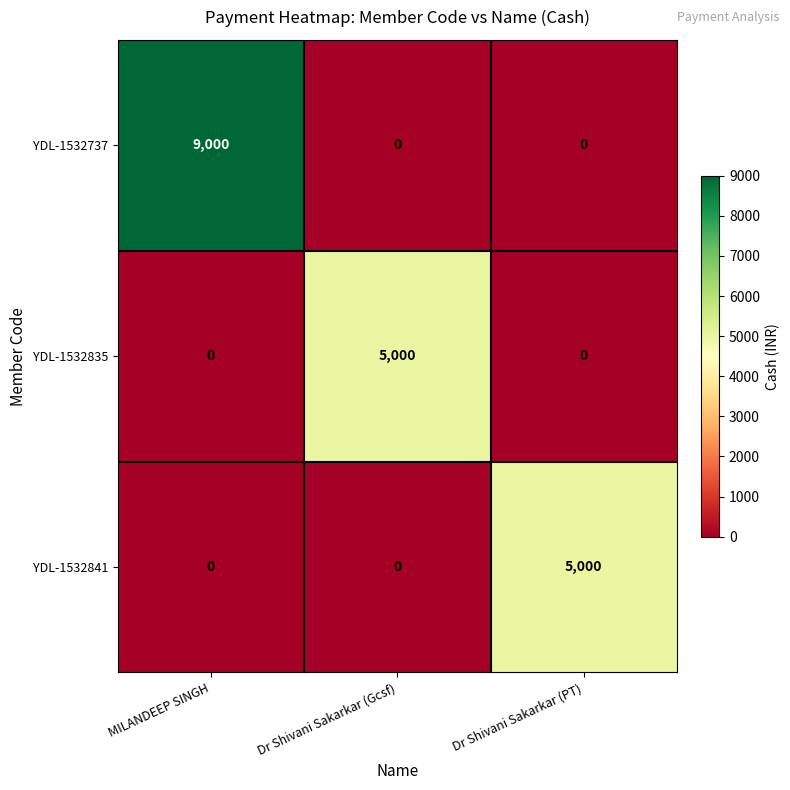

Reading left to right, transcribe all the data shown in this chart.

YDL-1532737: 9000	0	0
YDL-1532835: 0	5000	0
YDL-1532841: 0	0	5000